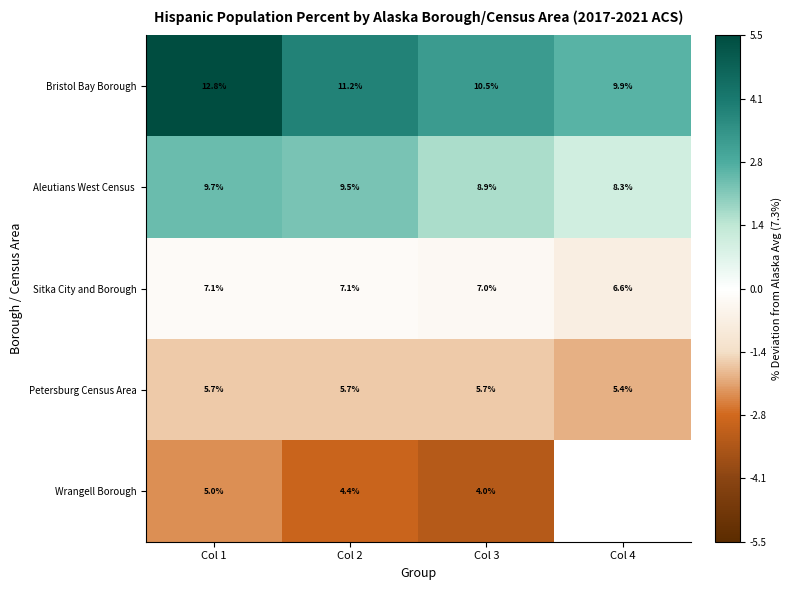

How many categories are shown in the chart?

4